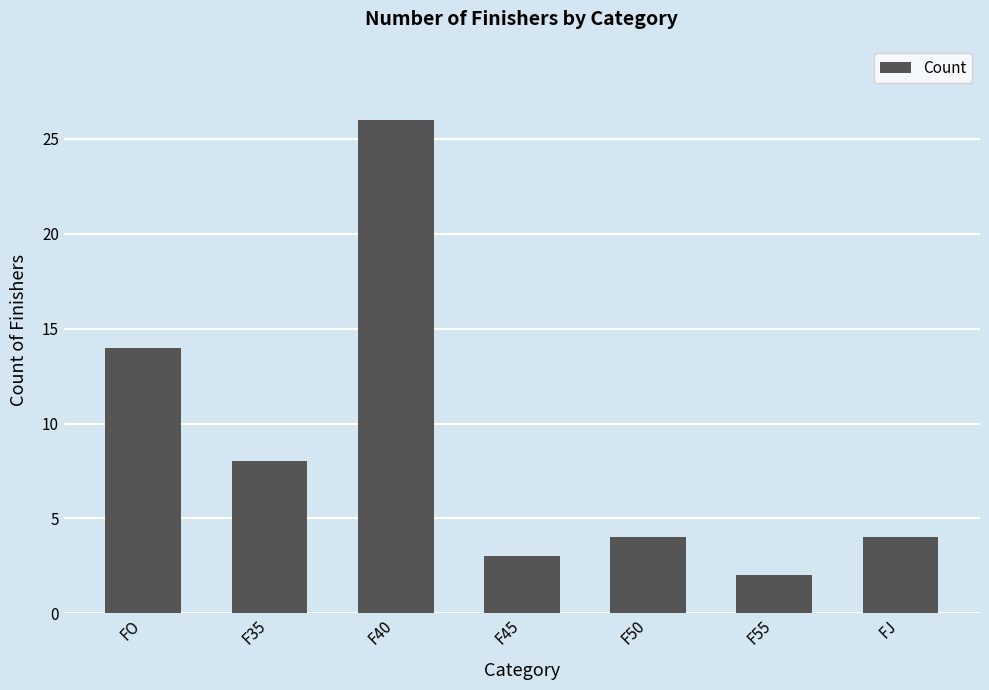

Reading left to right, transcribe all the data shown in this chart.

FO=14	F35=8	F40=26	F45=3	F50=4	F55=2	FJ=4